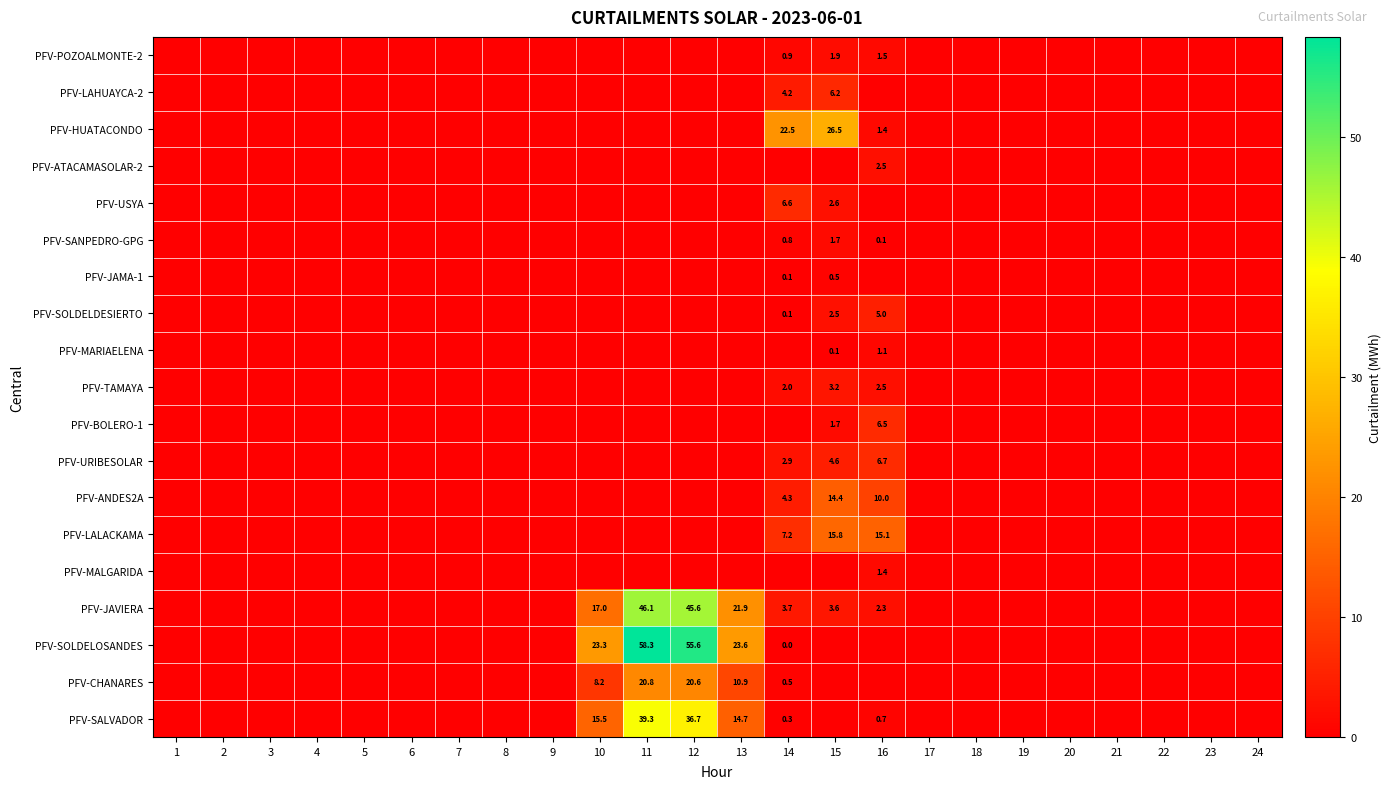

True or false: PFV-USYA has a value of 6.6 at 14.

True